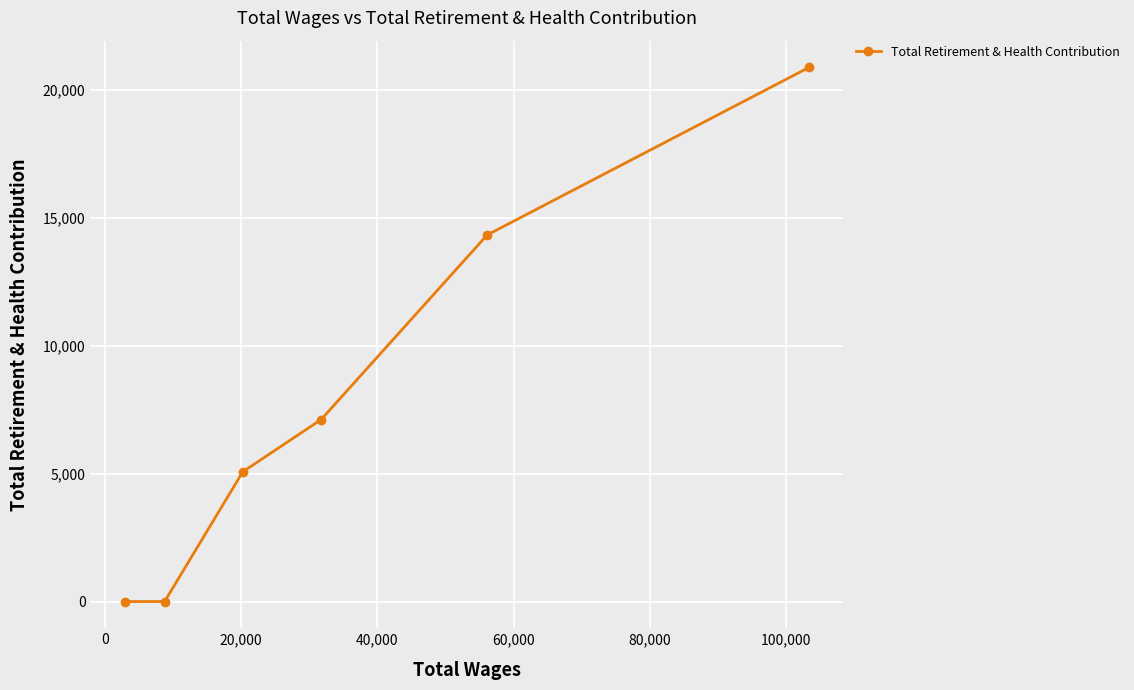

What is the average value?

7894